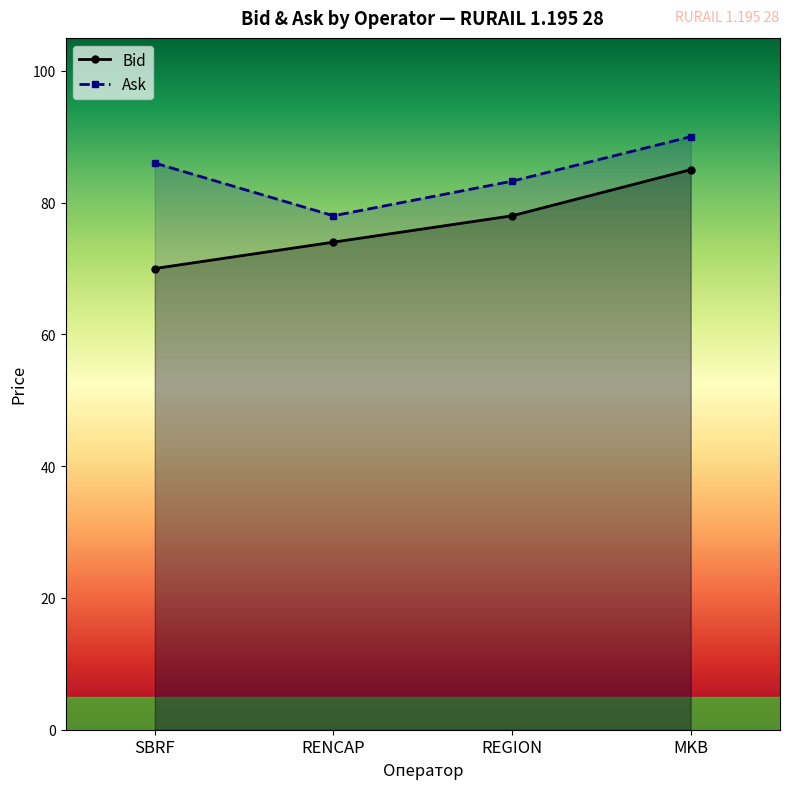

What value does the Ask series have at MKB?

90.0